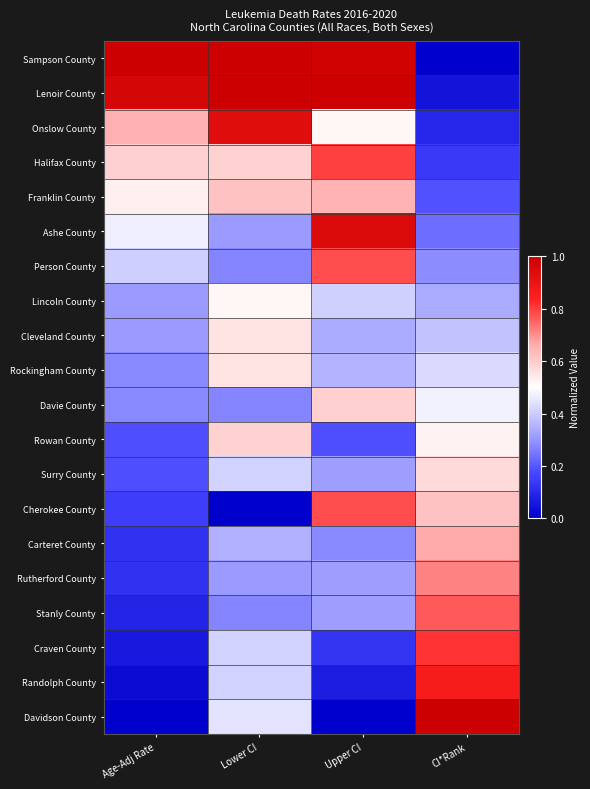

Which label corresponds to the largest value in the chart?

CI*Rank